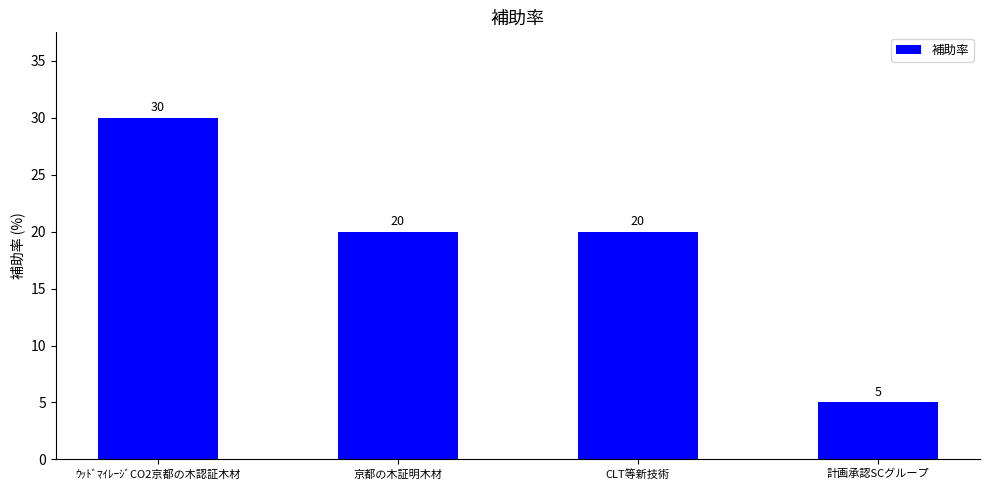

What position from the right is CLT等新技術?

2